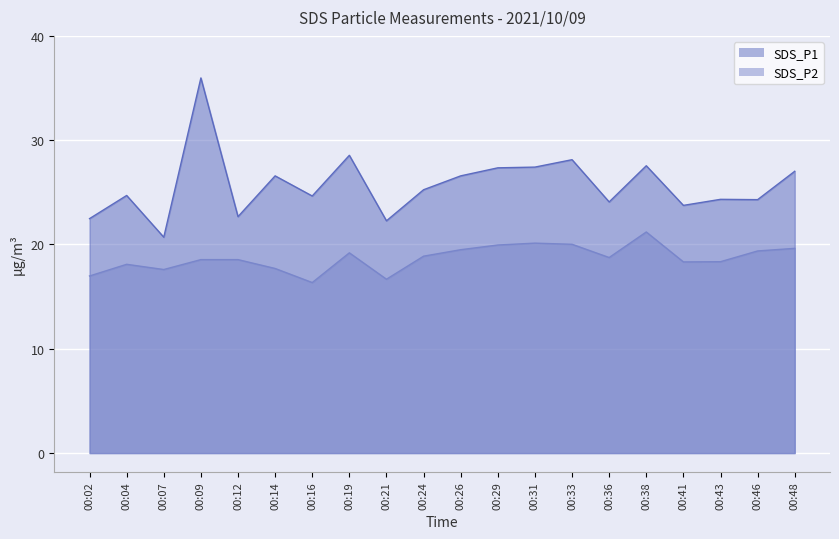

List the labels in order of SDS_P1 value, smallest first.

00:07, 00:21, 00:02, 00:12, 00:41, 00:36, 00:46, 00:43, 00:16, 00:04, 00:24, 00:14, 00:26, 00:48, 00:29, 00:31, 00:38, 00:33, 00:19, 00:09